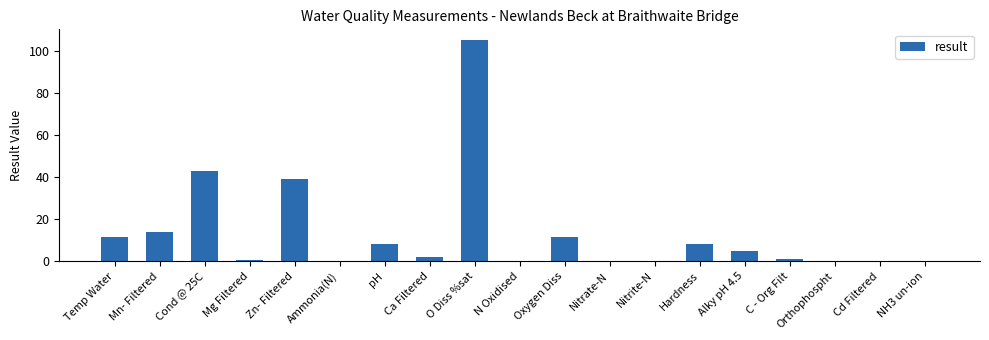

How many data points does each series have?

19